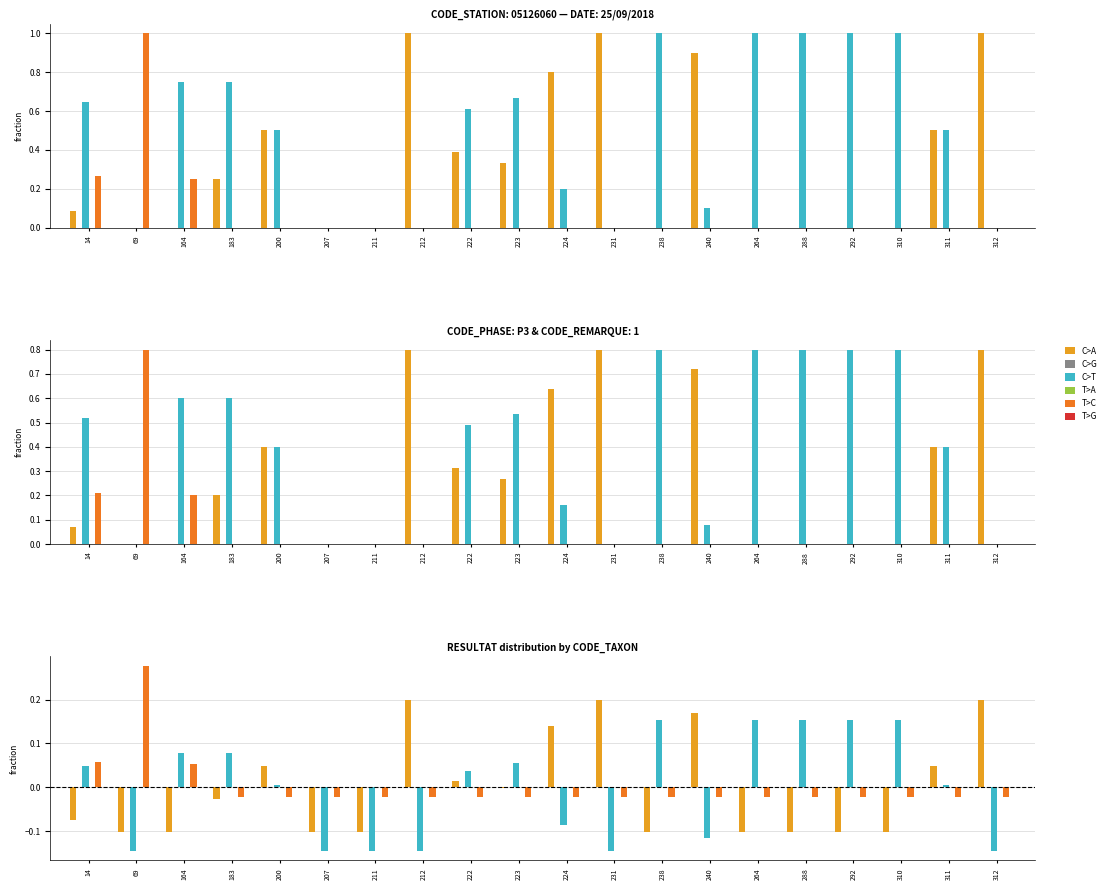

At which category does the chart reach its peak across all series?

69